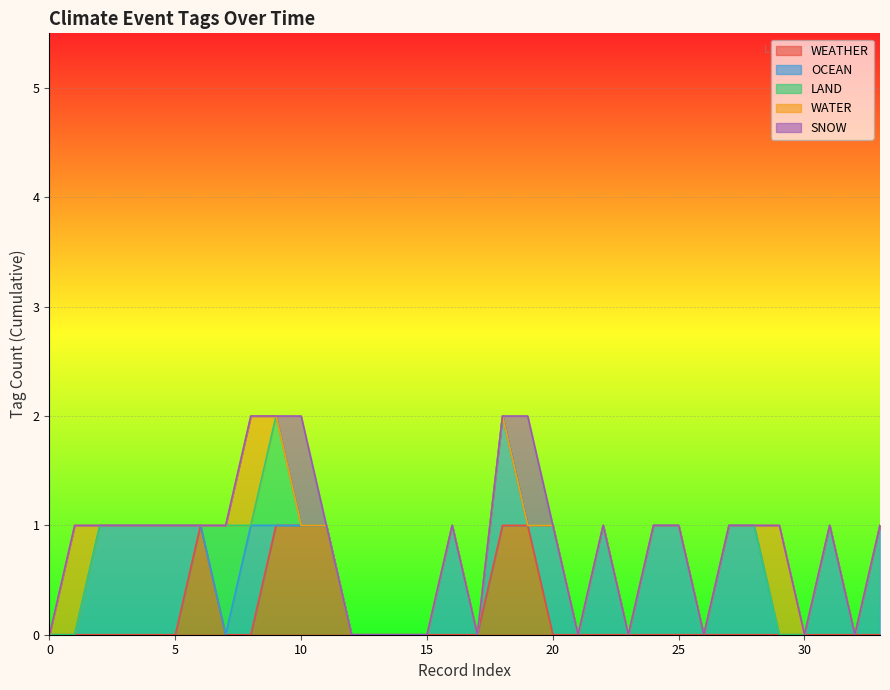

What is the sum of all WATER values?

3